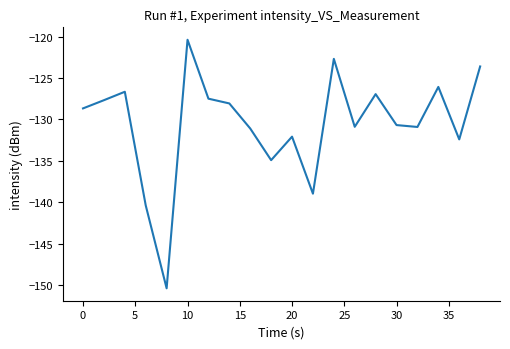

How many lines are shown in the chart?

1